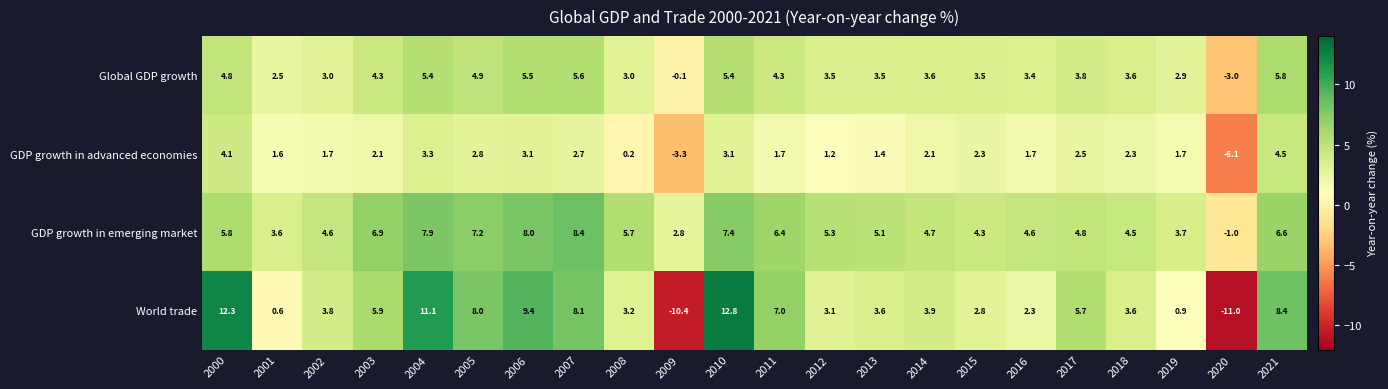

At 2013, list the series in order from smallest to largest.

GDP growth in advanced economies, Global GDP growth, World trade, GDP growth in emerging market